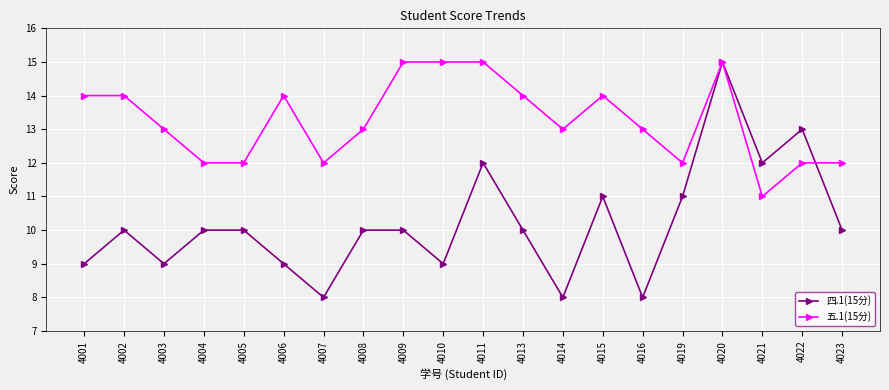

True or false: 五.1(15分) has more than 1 interior local peaks.

True